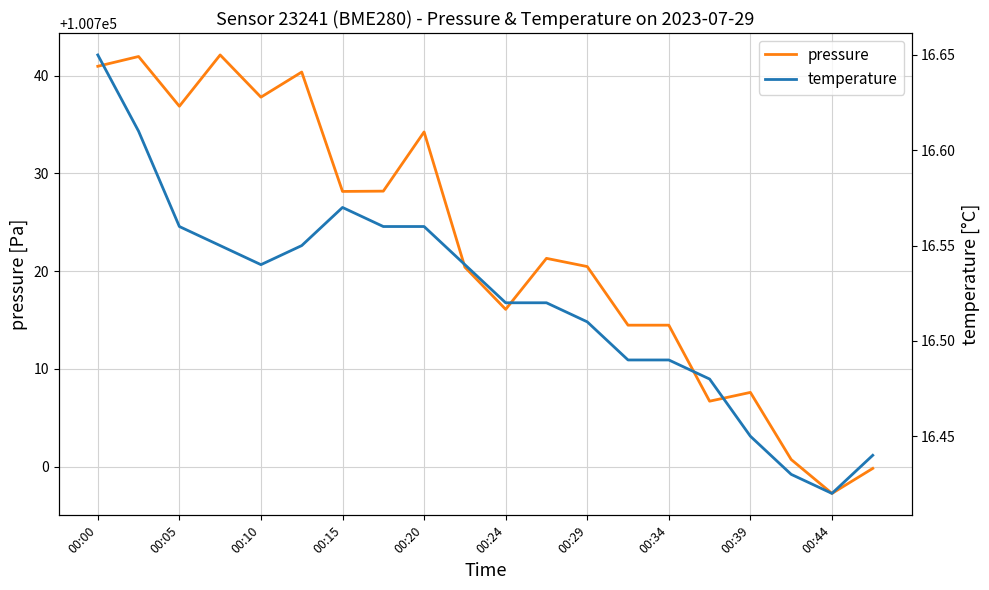

What are all the series names shown in the legend?

pressure, temperature